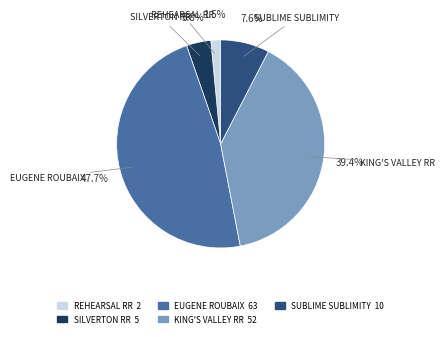

Combined, do EUGENE ROUBAIX and KING'S VALLEY RR account for over 50%?

Yes